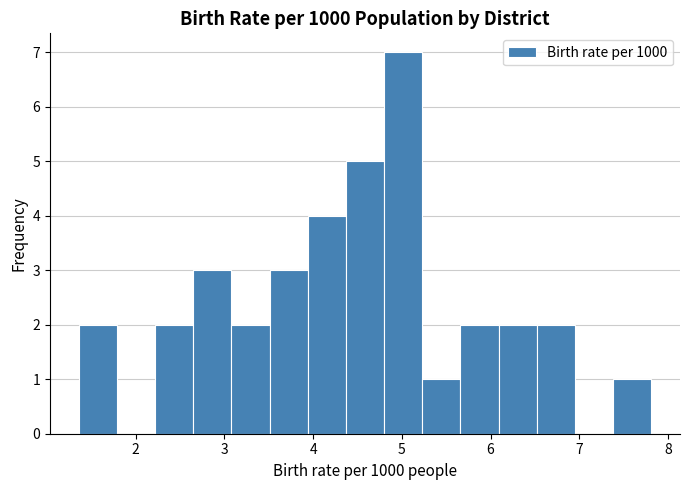

What is the height of the bar covering 7.4 to 7.8 on the x-axis? Neither the bar edges nor the heights are printed on the chart, so give them approximately, as read against the axes.

1